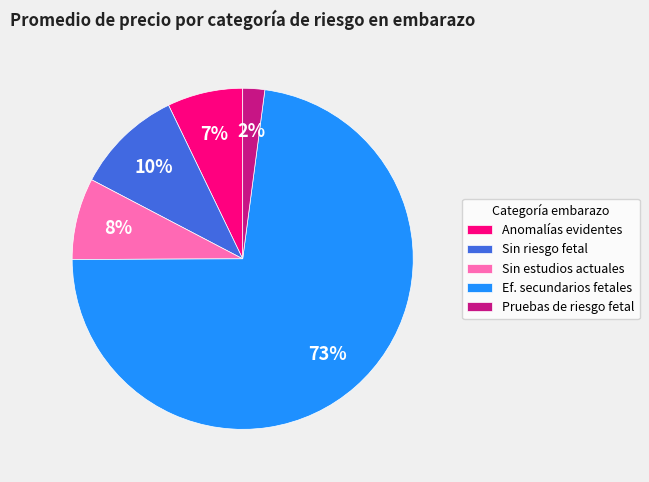

To the nearest percent, what is the difference between the largest and smallest slice percentages?

71%